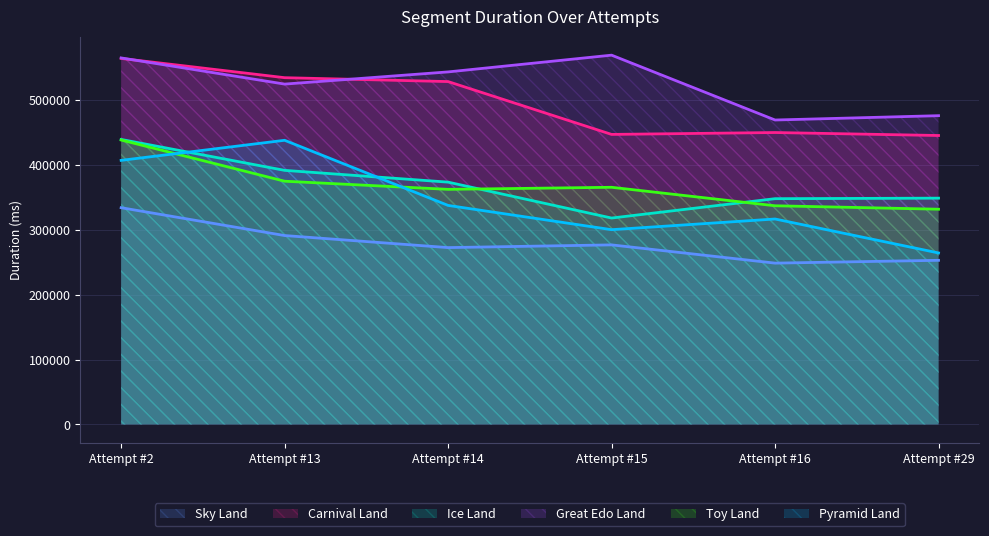

True or false: Pyramid Land has a value of 337839 at Attempt #14.

True